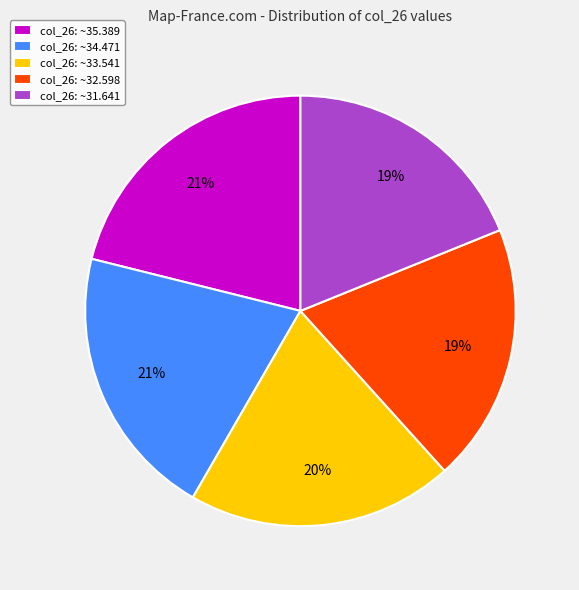

To the nearest percent, what is the average slice percentage?

20%